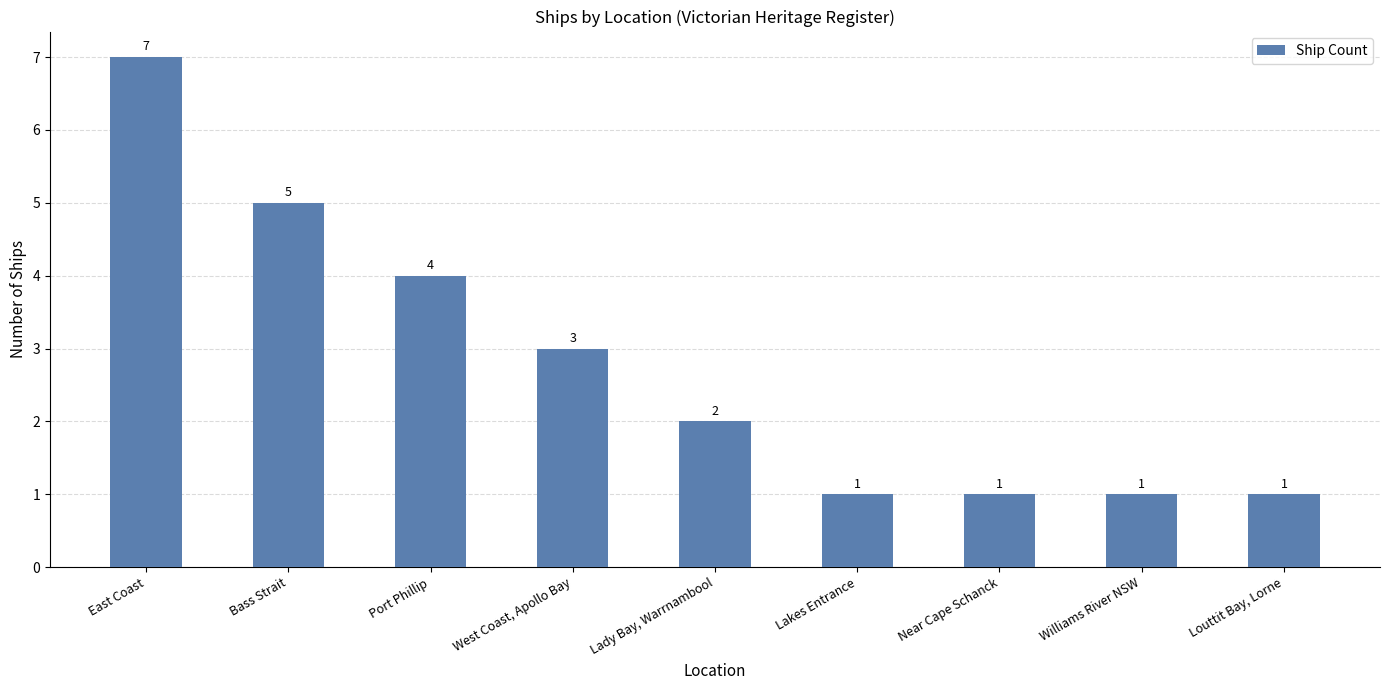

Is it true that the value at Williams River NSW is 1?

True